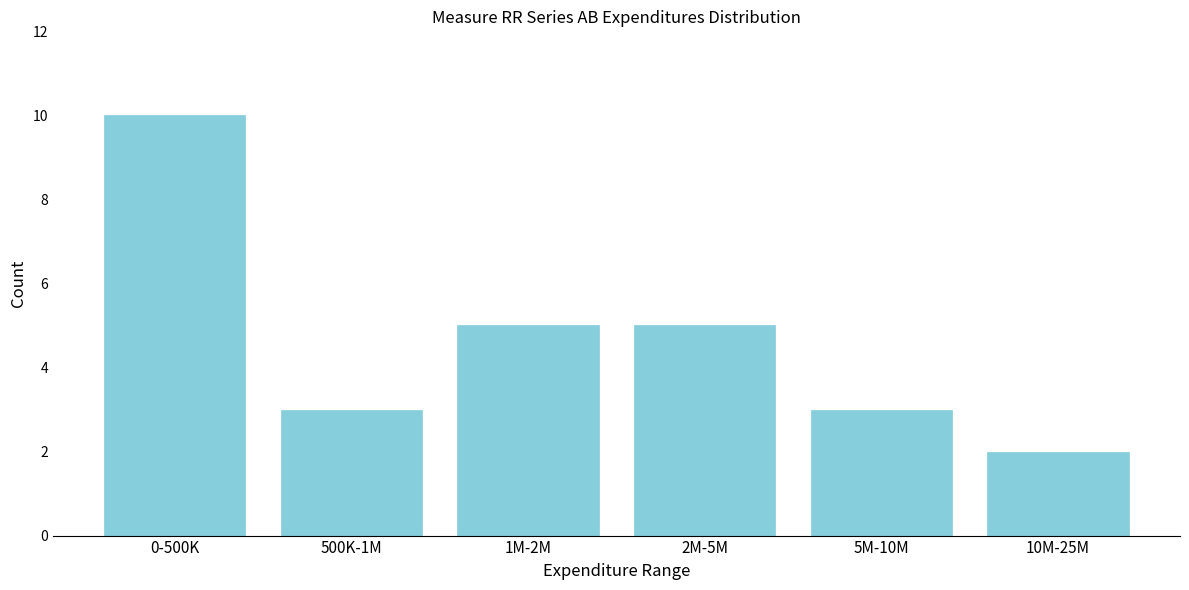

Reading right to left, what are all the values shown in this chart?

10M-25M=2	5M-10M=3	2M-5M=5	1M-2M=5	500K-1M=3	0-500K=10